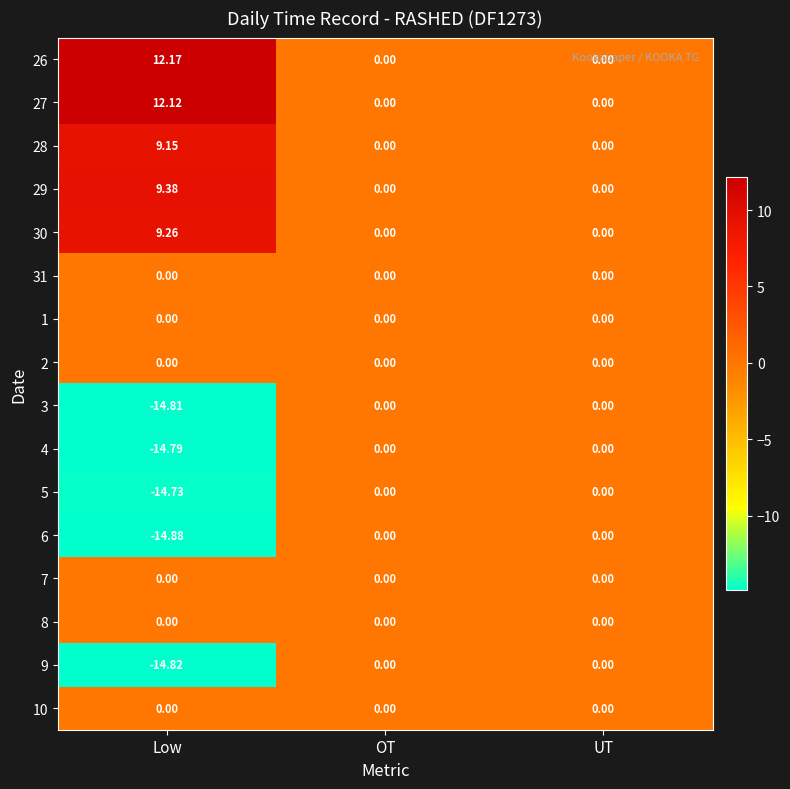

At which category does the chart reach its peak across all series?

Low